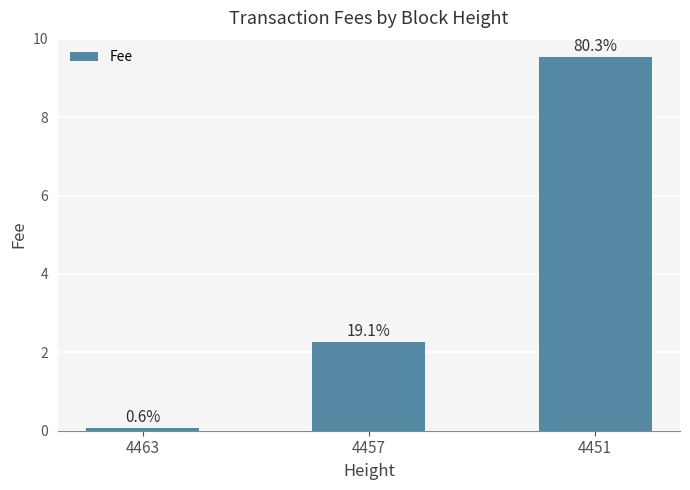

Reading left to right, list all the values displayed in this chart.

0.1	2.3	9.5